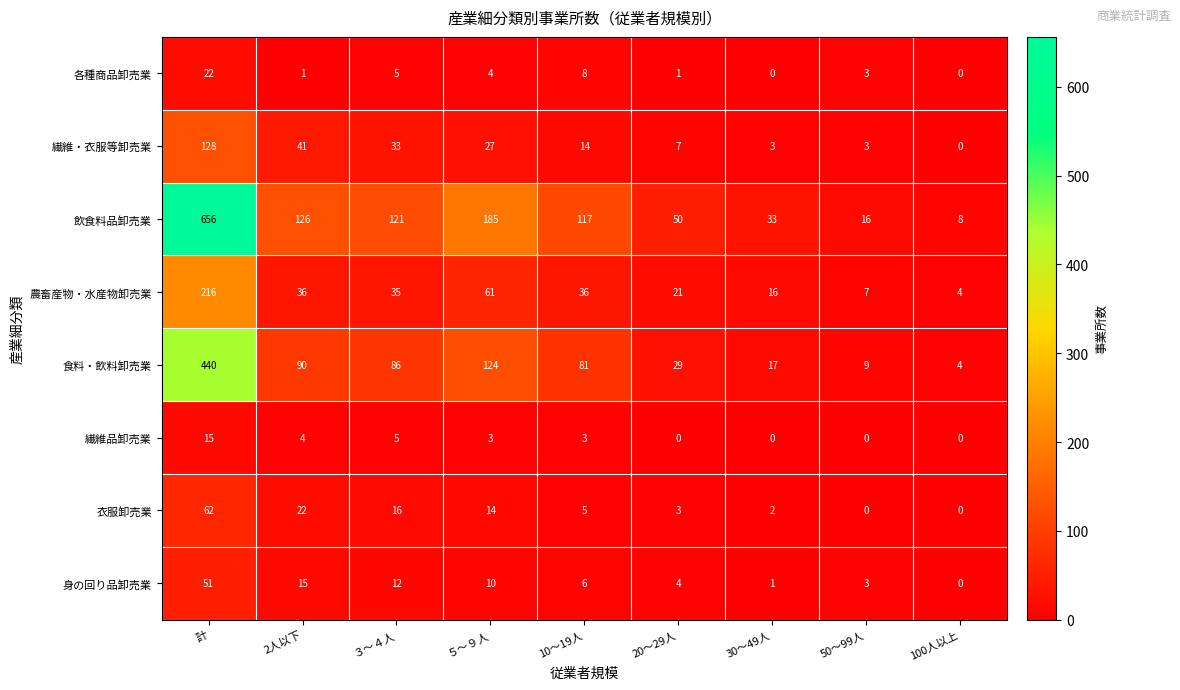

How many data points in 繊維品卸売業 are less than 3?

4